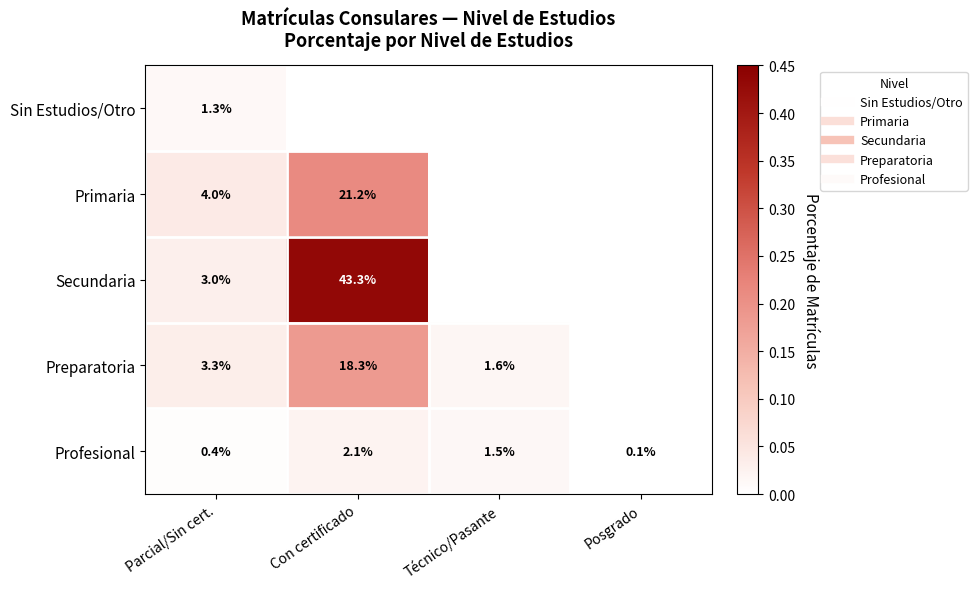

Rank the series at Con certificado from highest to lowest value.

Secundaria, Primaria, Preparatoria, Profesional, Sin Estudios/Otro